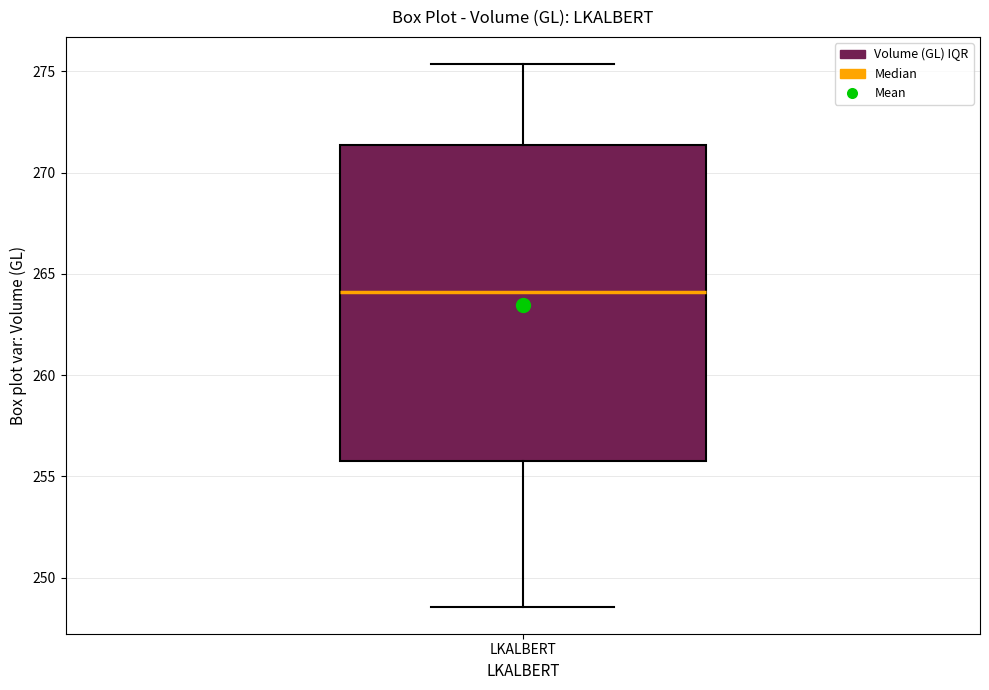

Where is the upper edge of the box for LKALBERT on the y-axis? The values are not printed on the chart, so give them approximately, as read against the axis.

271.5